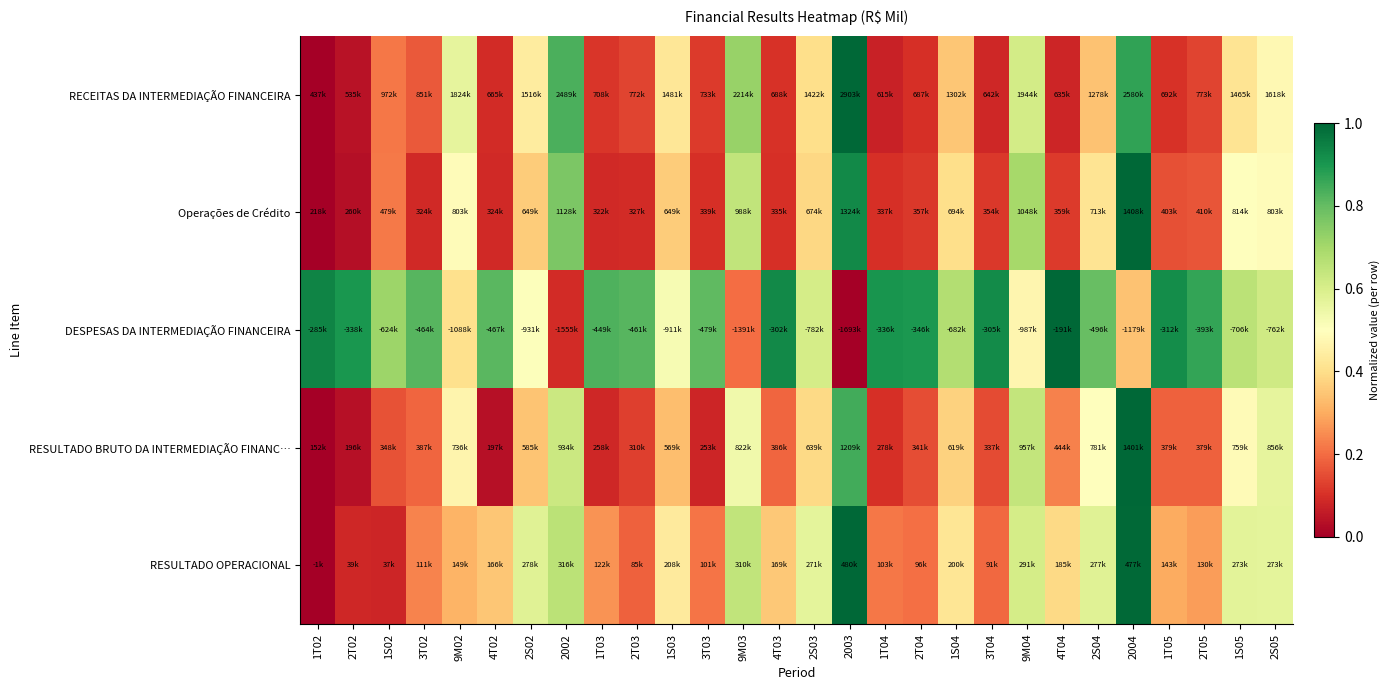

What is the difference between the highest and lowest values at 1S04?

0.3